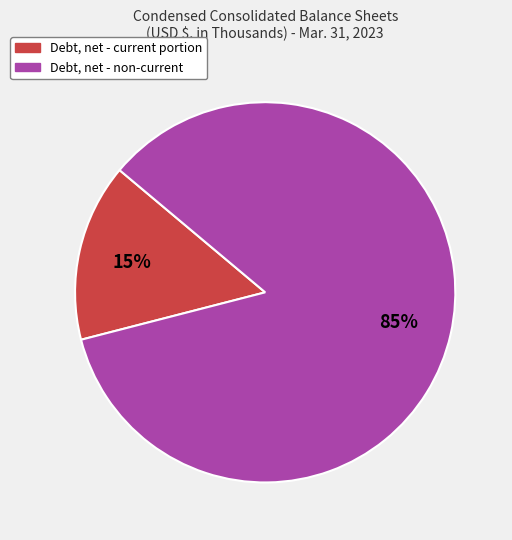

Count the number of slices in the pie.

2